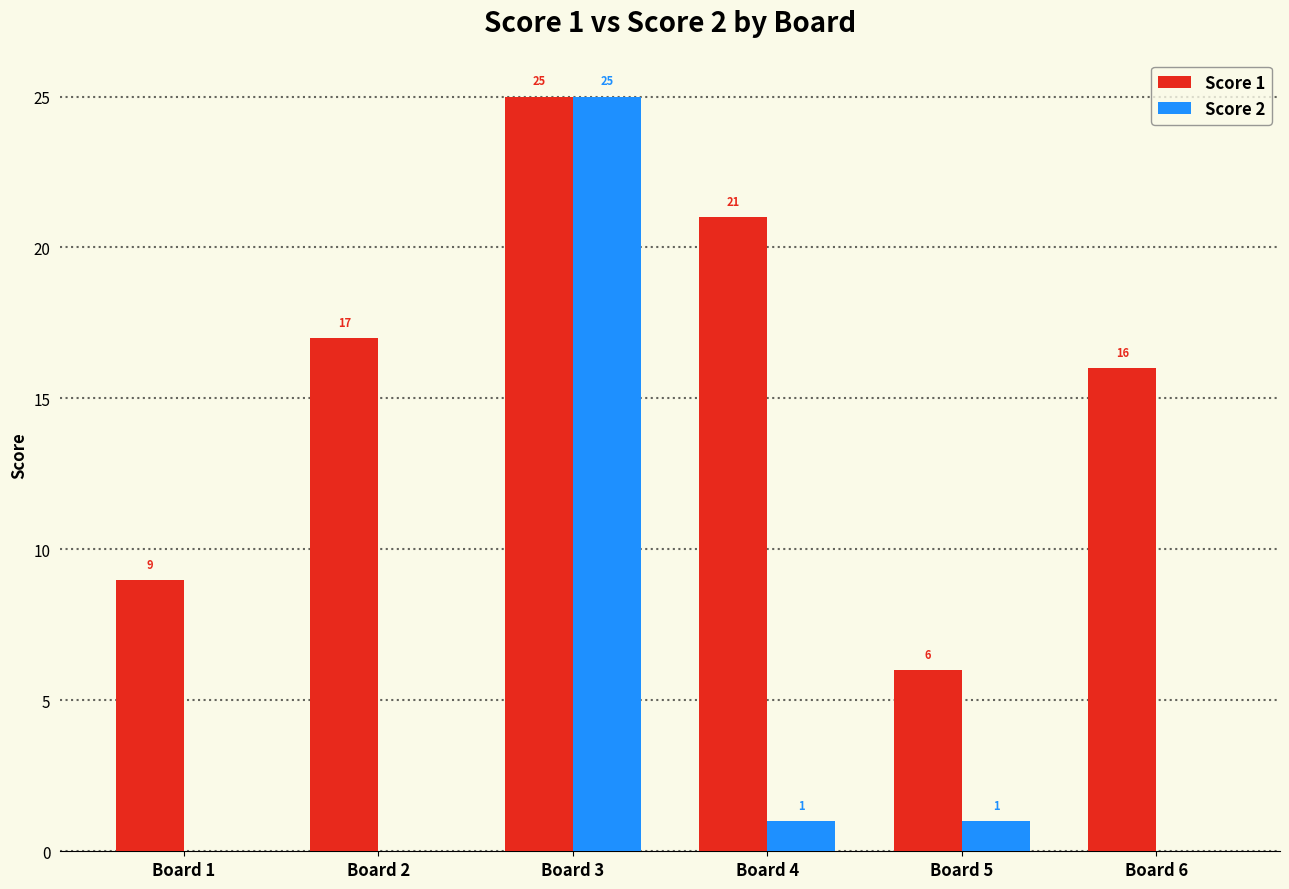

Are the bars horizontal?

No